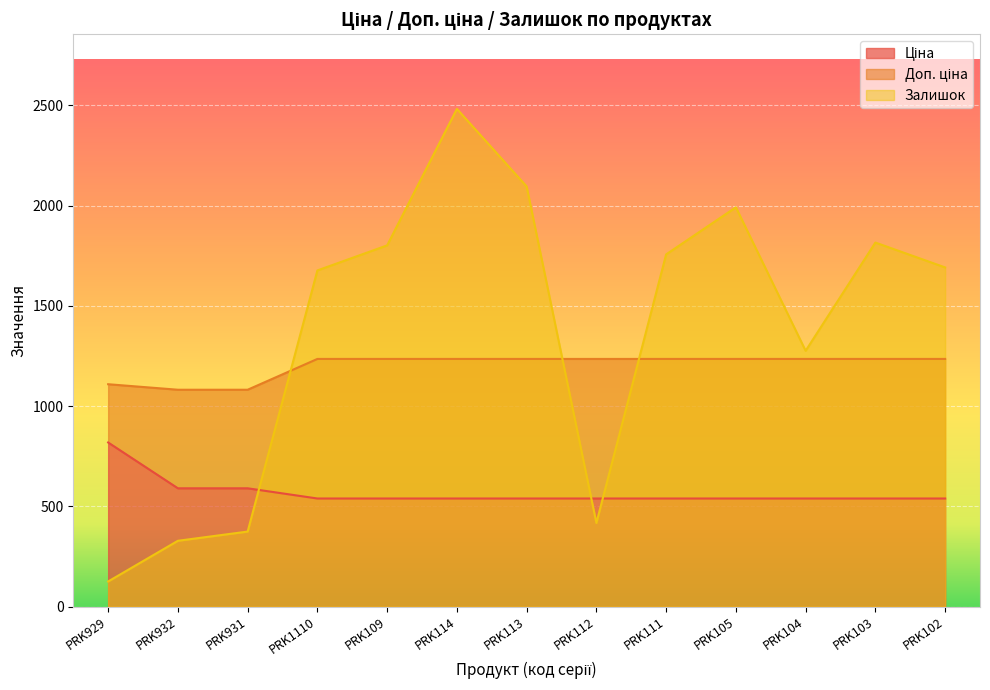

Reading left to right, extract all data points from this chart.

Ціна: PRK929=818.5	PRK932=589.9	PRK931=589.9	PRK1110=539.0	PRK109=539.0	PRK114=539.0	PRK113=539.0	PRK112=539.0	PRK111=539.0	PRK105=539.0	PRK104=539.0	PRK103=539.0	PRK102=539.0
Доп. ціна: PRK929=1109.2	PRK932=1081.7	PRK931=1081.7	PRK1110=1235.4	PRK109=1235.4	PRK114=1235.4	PRK113=1235.4	PRK112=1235.4	PRK111=1235.4	PRK105=1235.4	PRK104=1235.4	PRK103=1235.4	PRK102=1235.4
Залишок: PRK929=125.0	PRK932=328.0	PRK931=374.0	PRK1110=1677.0	PRK109=1802.0	PRK114=2483.0	PRK113=2096.0	PRK112=417.0	PRK111=1757.0	PRK105=1992.0	PRK104=1276.0	PRK103=1816.0	PRK102=1692.0